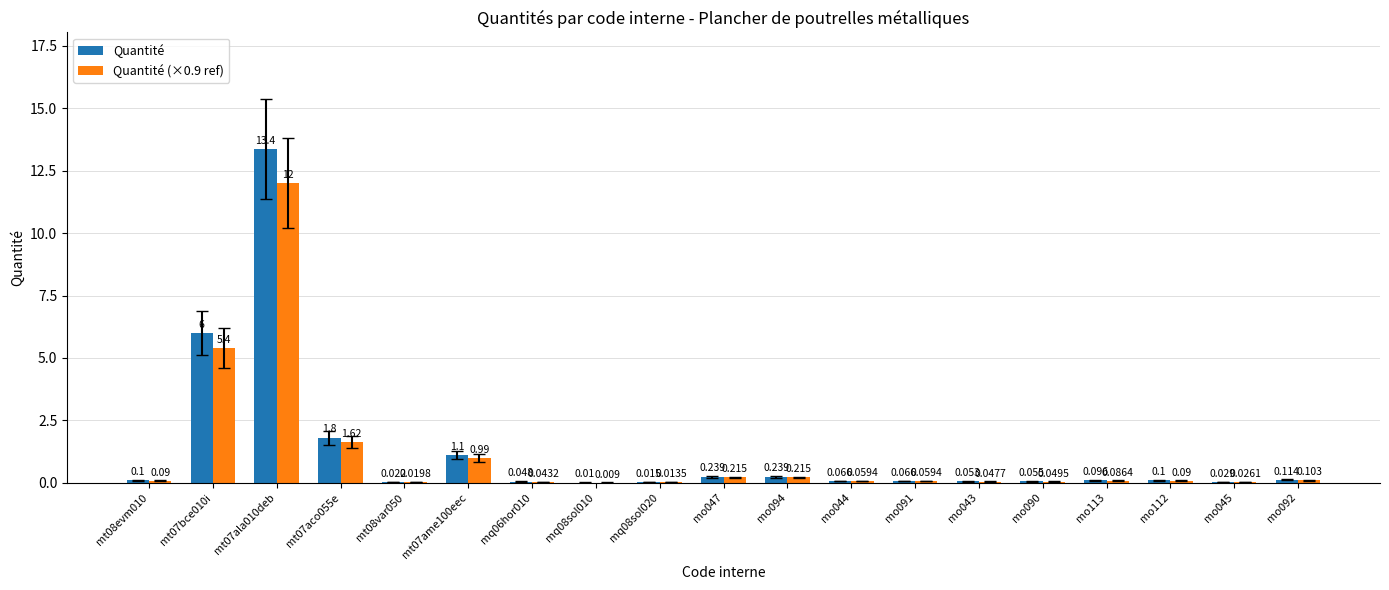

Between mo090 and mo045, which series saw the biggest shift?

Quantité